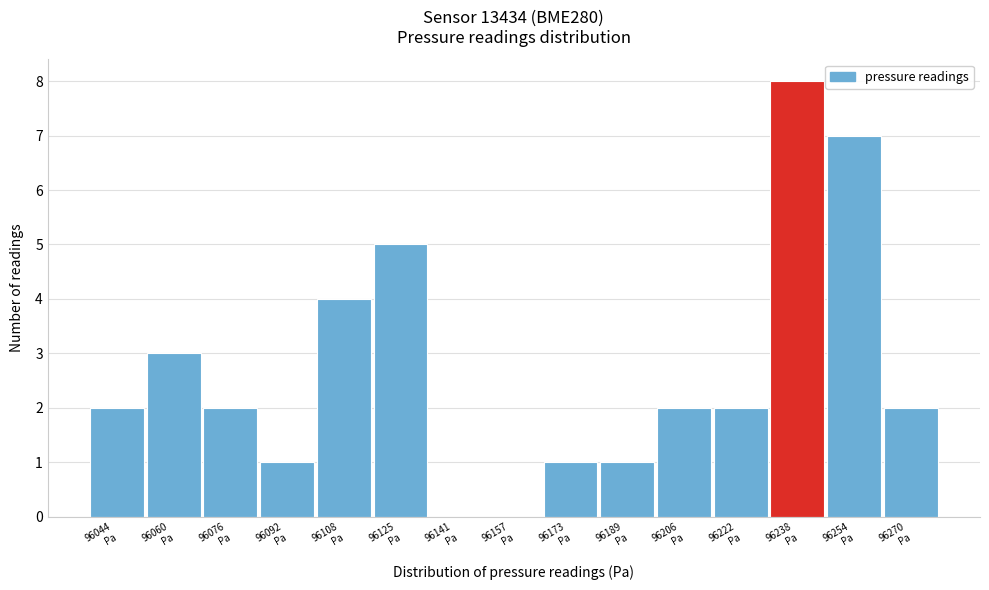

What is the sum of all values?

40